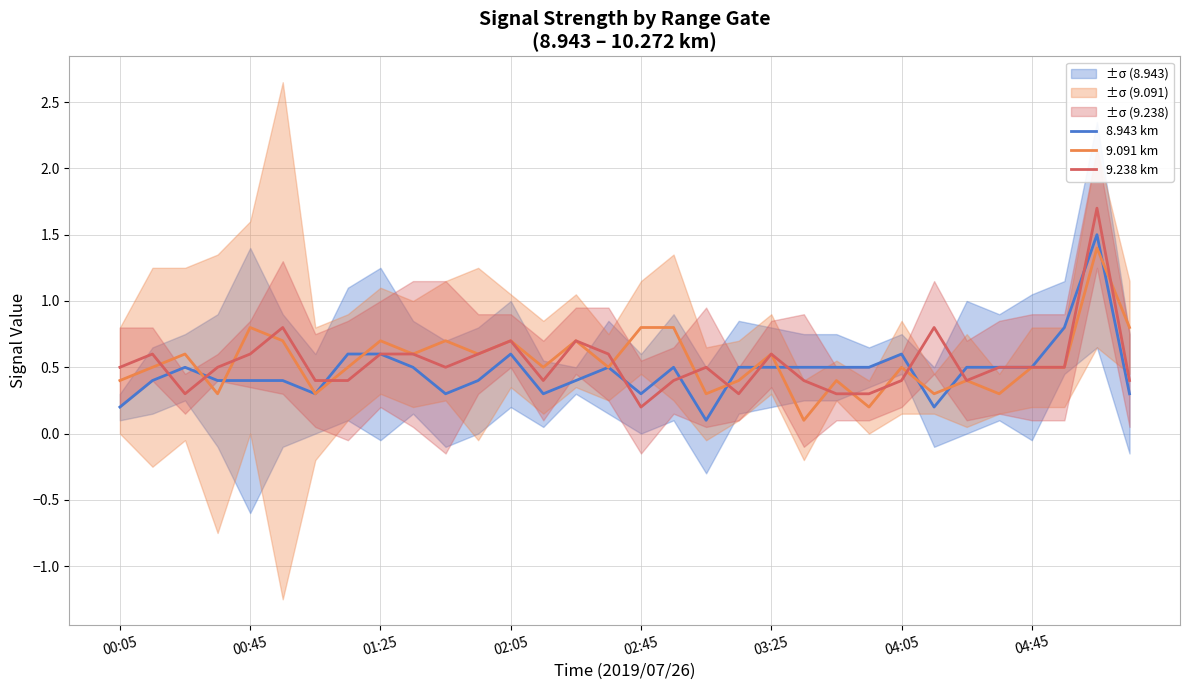

Which series has the largest total across all categories?

9.091 km